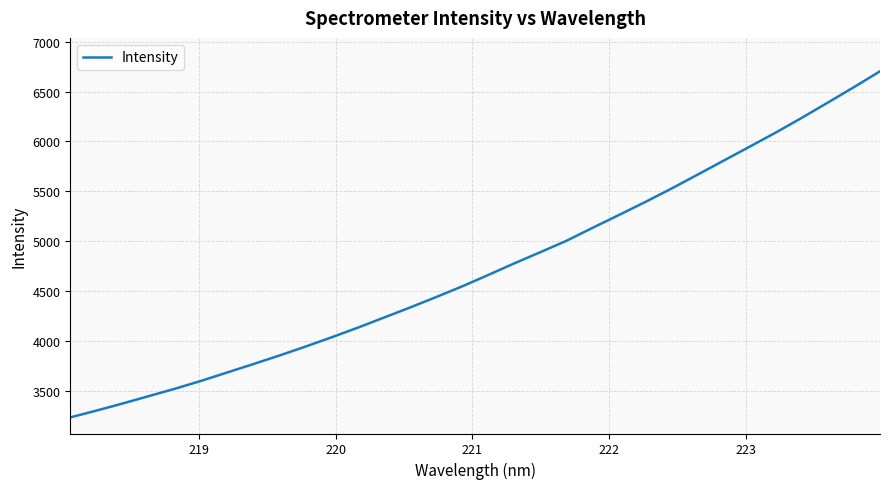

What is the difference between the maximum and minimum values?

3471.9